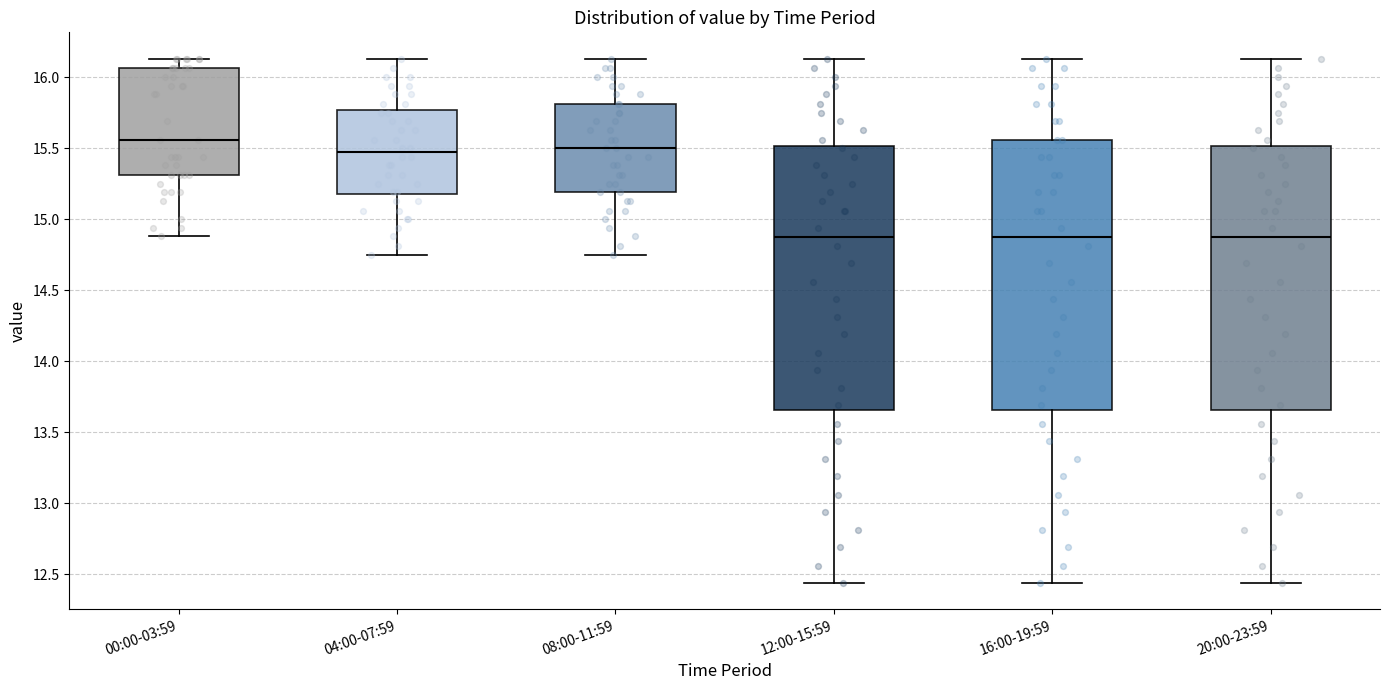

Reading left to right, read every box against the y-axis: the position of its median line, the range the box covers, and the ends of its whiskers. The values are not printed on the chart, so give them approximately, as read against the axis.

00:00-03:59: median 15.55, box 15.30 to 16.05, whiskers 14.90 to 16.15
04:00-07:59: median 15.45, box 15.20 to 15.75, whiskers 14.75 to 16.15
08:00-11:59: median 15.50, box 15.20 to 15.80, whiskers 14.75 to 16.15
12:00-15:59: median 14.90, box 13.65 to 15.50, whiskers 12.45 to 16.15
16:00-19:59: median 14.90, box 13.65 to 15.55, whiskers 12.45 to 16.15
20:00-23:59: median 14.90, box 13.65 to 15.50, whiskers 12.45 to 16.15